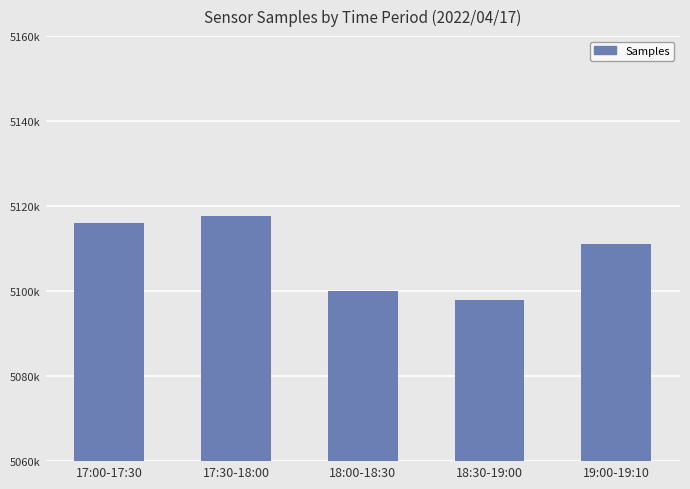

Which has a higher value, 19:00-19:10 or 18:30-19:00?

19:00-19:10